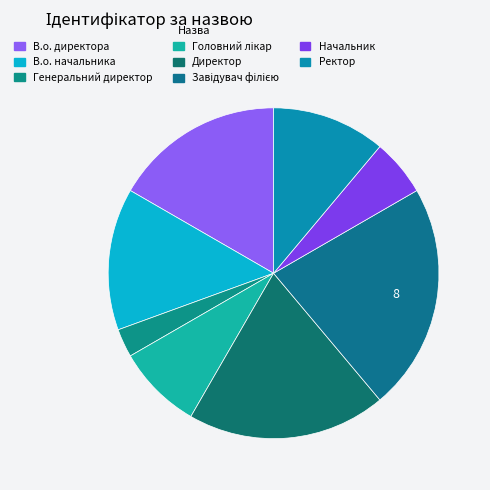

How many slices are in this pie chart?

8